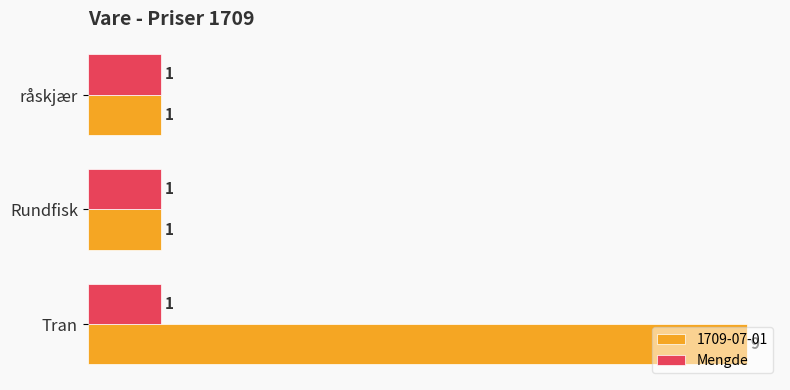

At which category is the sum across all series the highest?

Tran